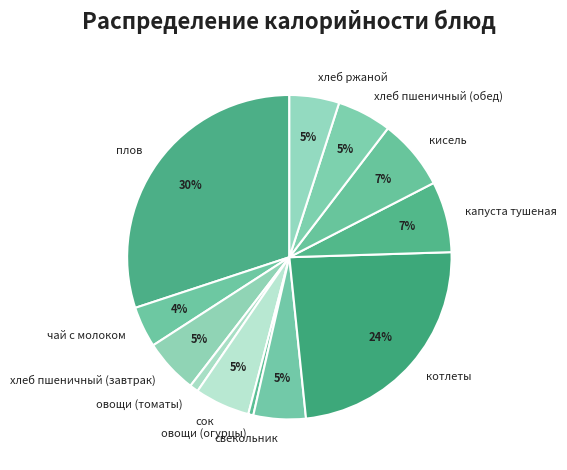

Combined, do хлеб пшеничный (завтрак) and свекольник account for over 50%?

No